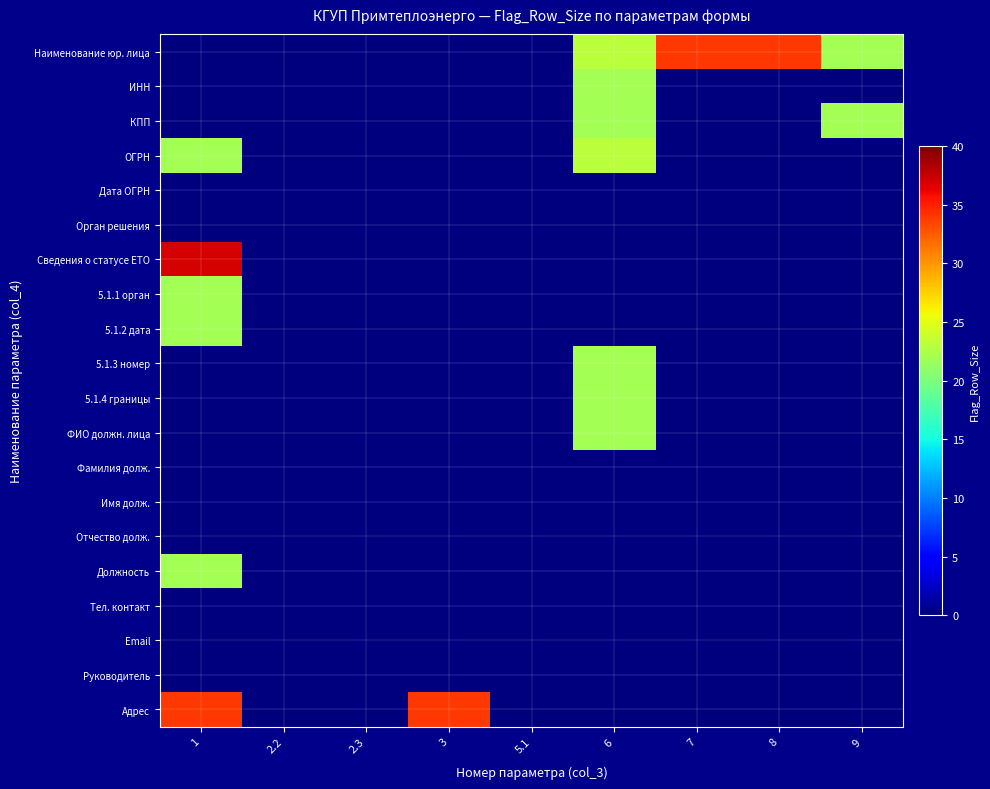

Which series has the largest total across all categories?

Наименование юр. лица